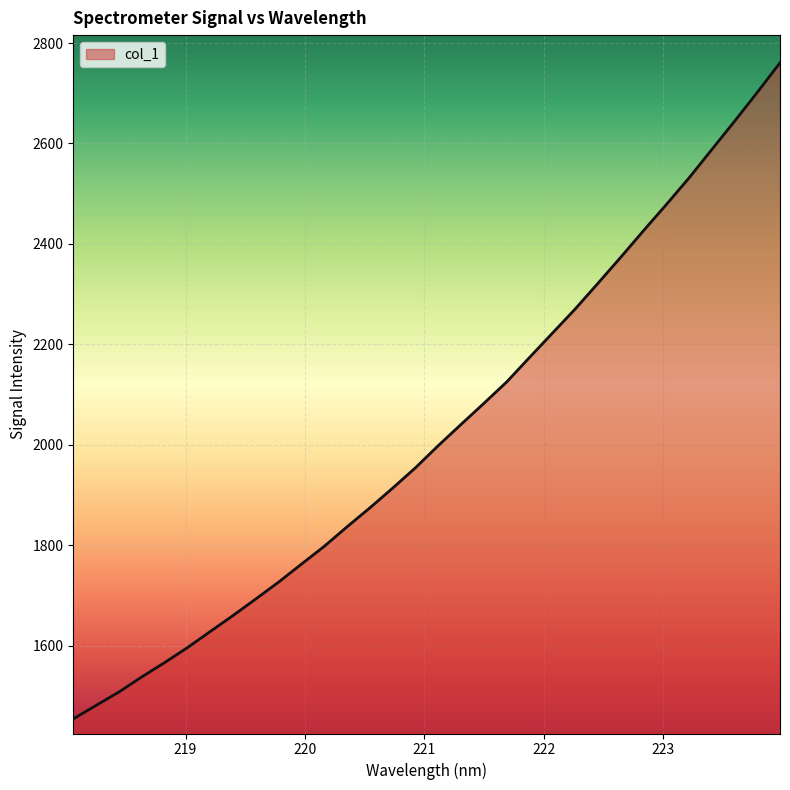

How many lines are shown in the chart?

1